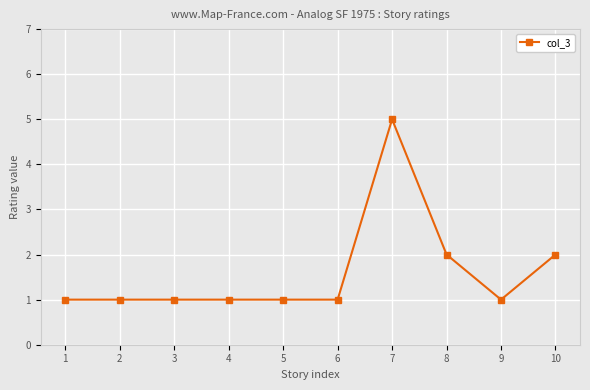

What is the ratio of the value at 9 to the value at 6?

1.0